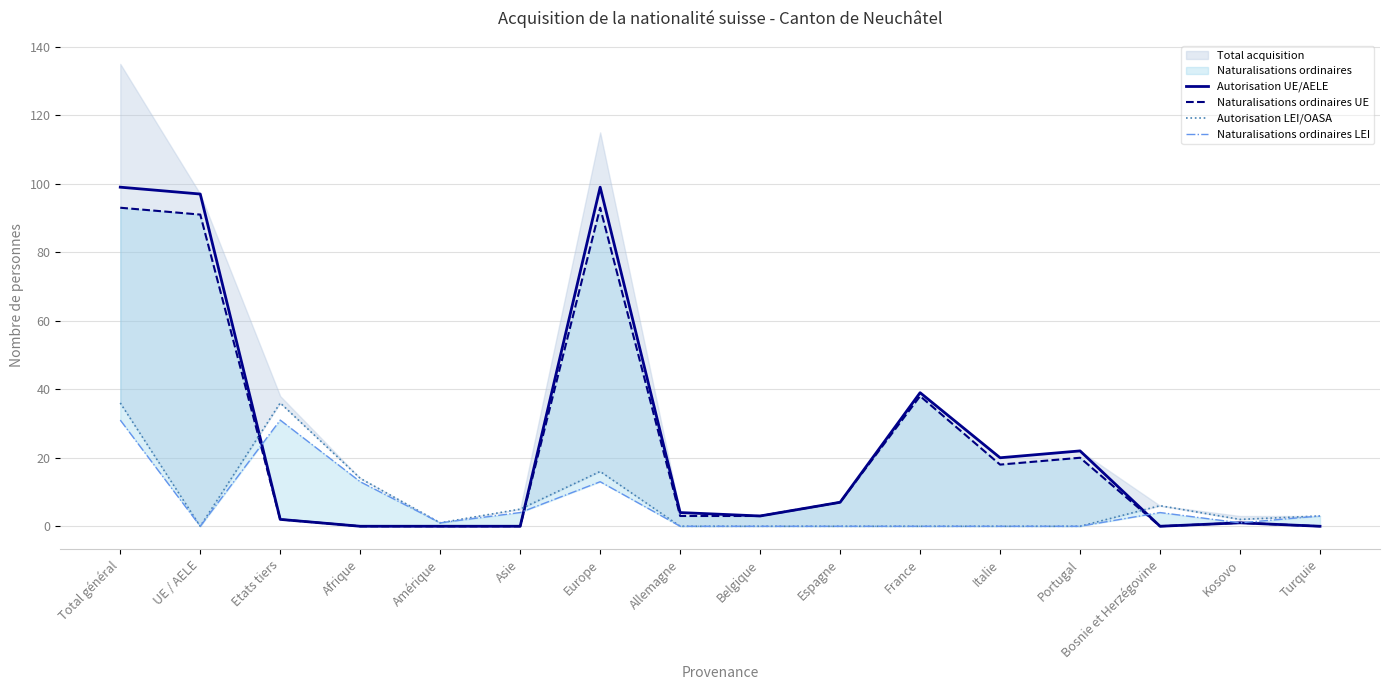

List the labels in order of Naturalisations ordinaires LEI value, smallest first.

UE / AELE, Allemagne, Belgique, Espagne, France, Italie, Portugal, Amérique, Kosovo, Turquie, Asie, Bosnie et Herzégovine, Afrique, Europe, Total général, Etats tiers